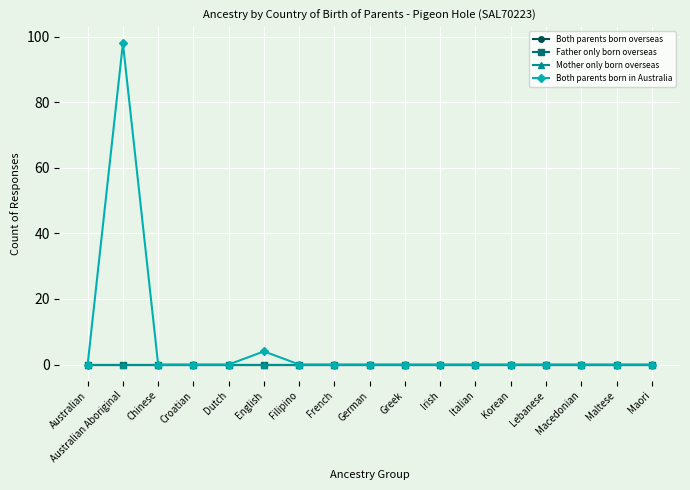

Does the chart have visible grid lines?

Yes